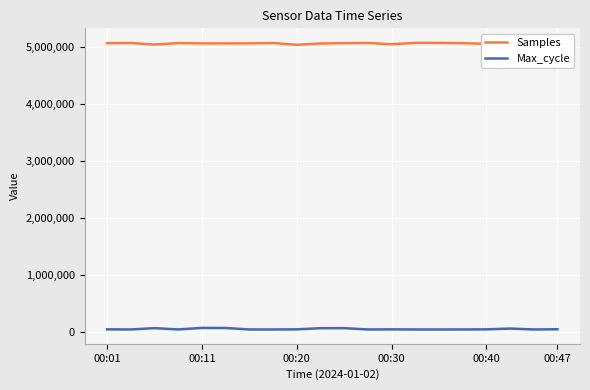

How many interior local valleys does the Samples series have?

6